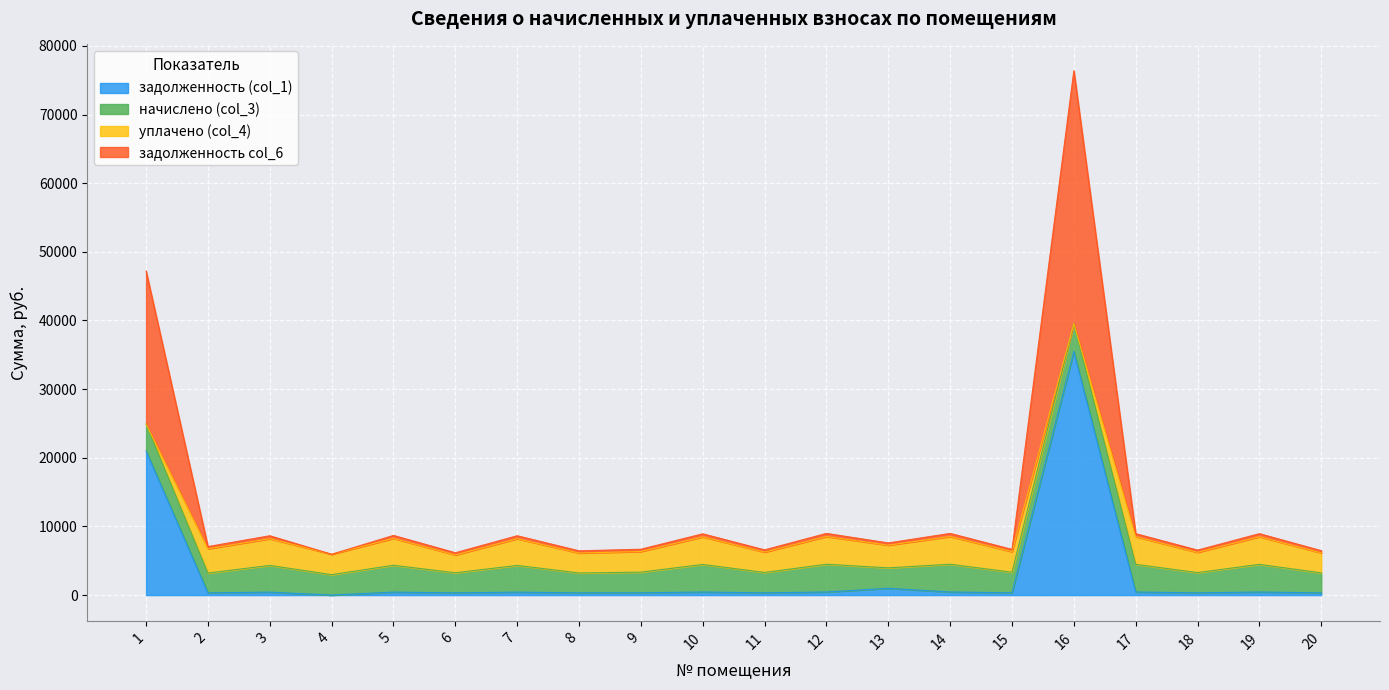

Where is задолженность (col_1) nearest to the value 17749?

1